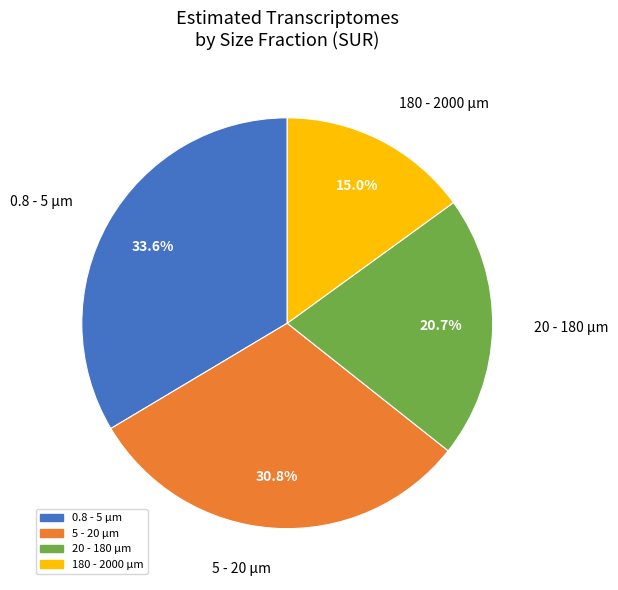

Rank the categories by value from lowest to highest.

180 - 2000 µm, 20 - 180 µm, 5 - 20 µm, 0.8 - 5 µm